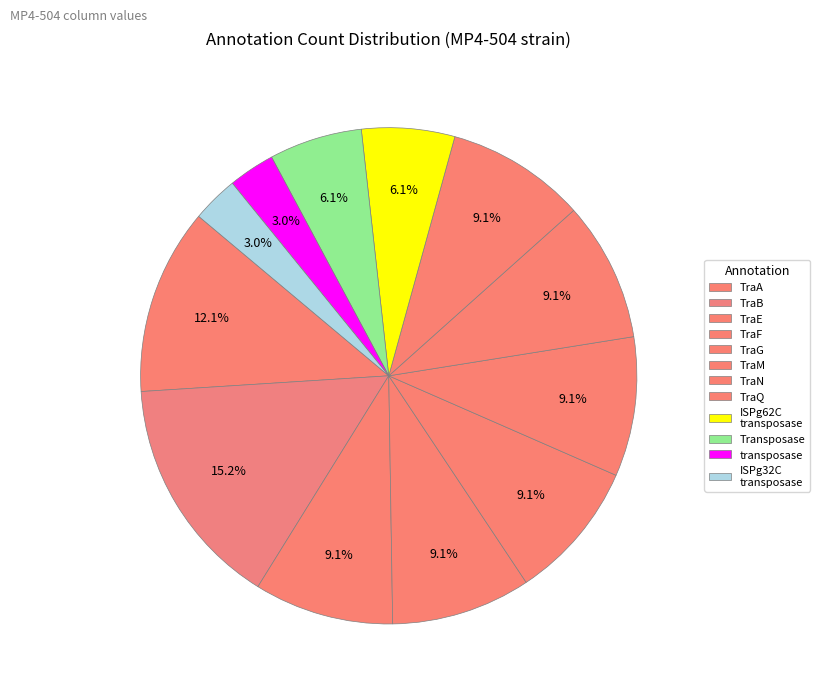

Count the number of slices in the pie.

12